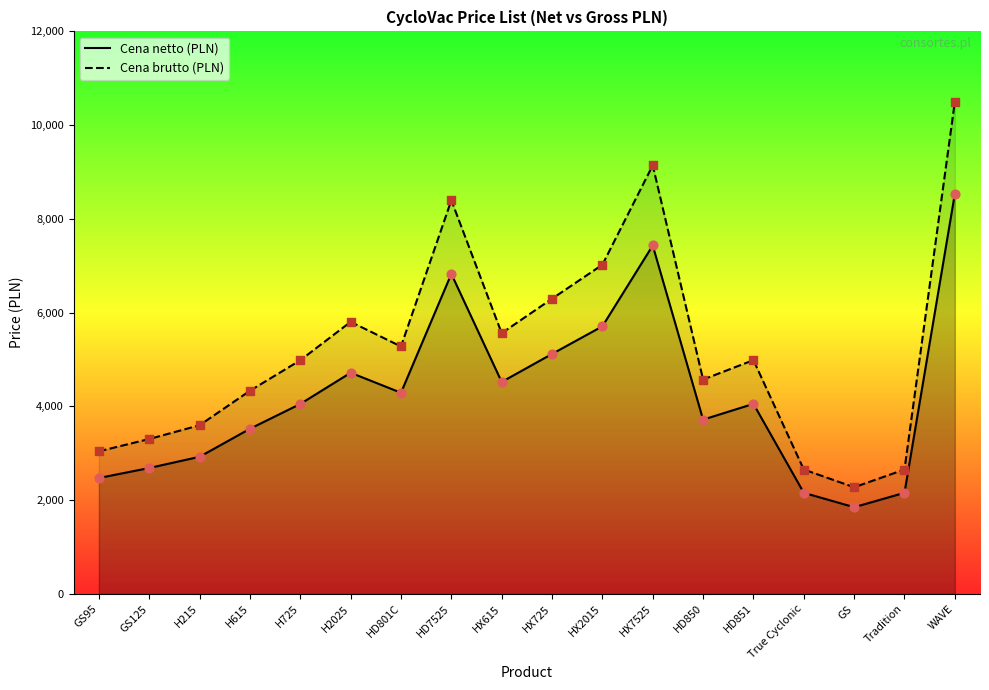

At how many categories does at least one series exceed 5160?

8